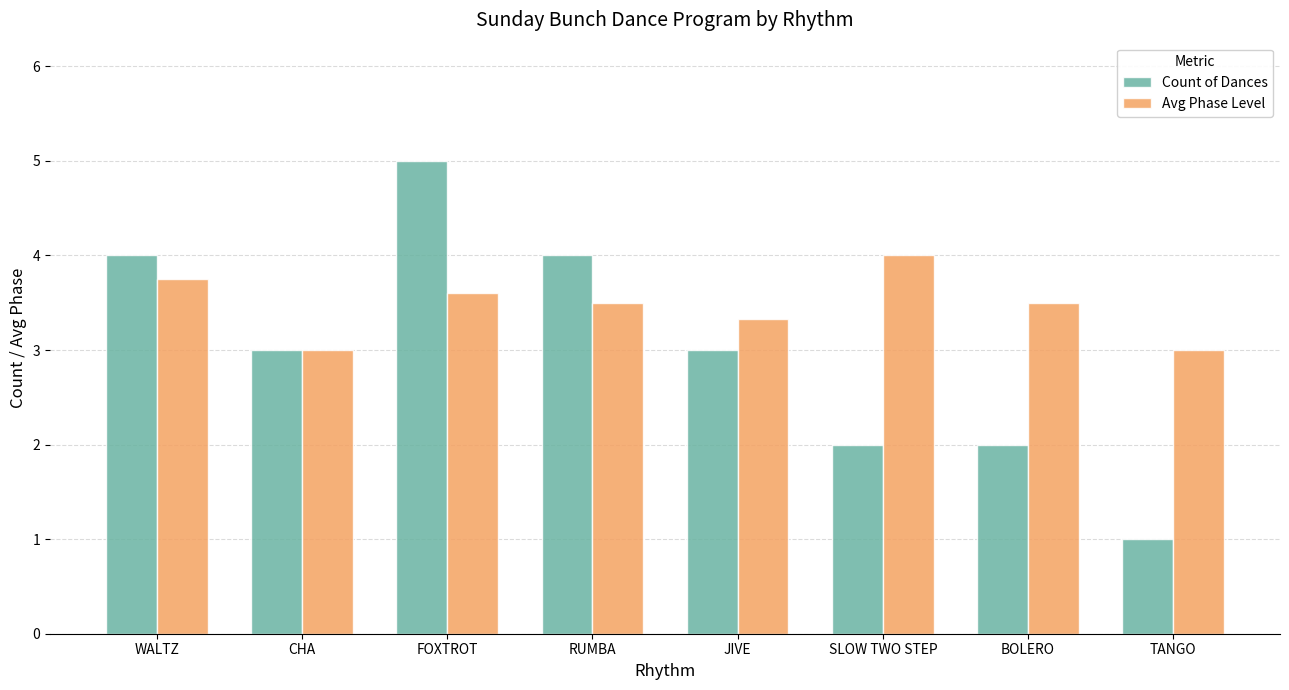

The Avg Phase Level series shows 2.0 at BOLERO. True or false?

False